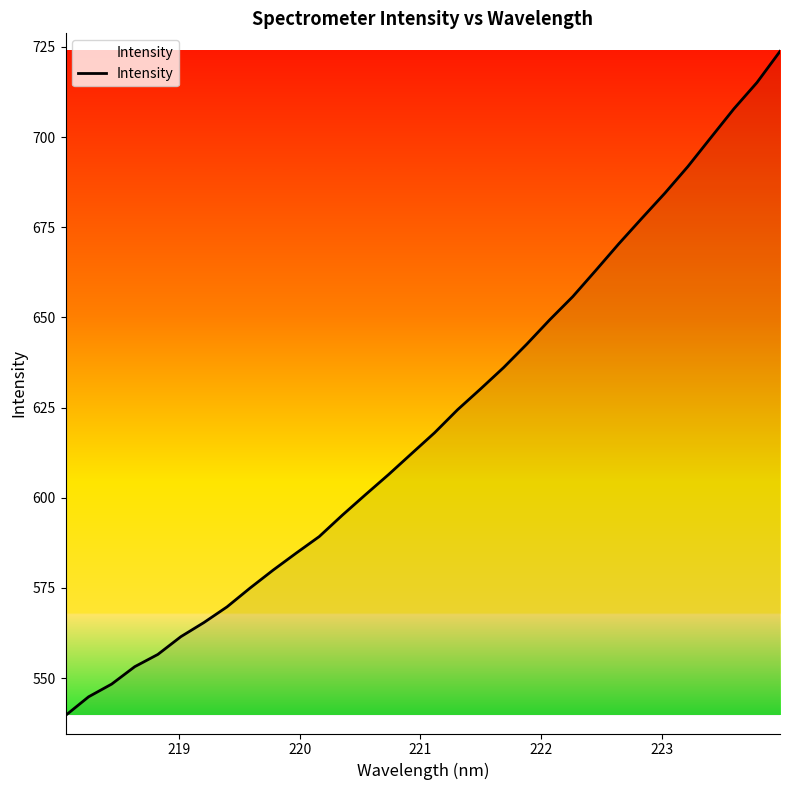

What is the difference between the maximum and minimum values?

184.1